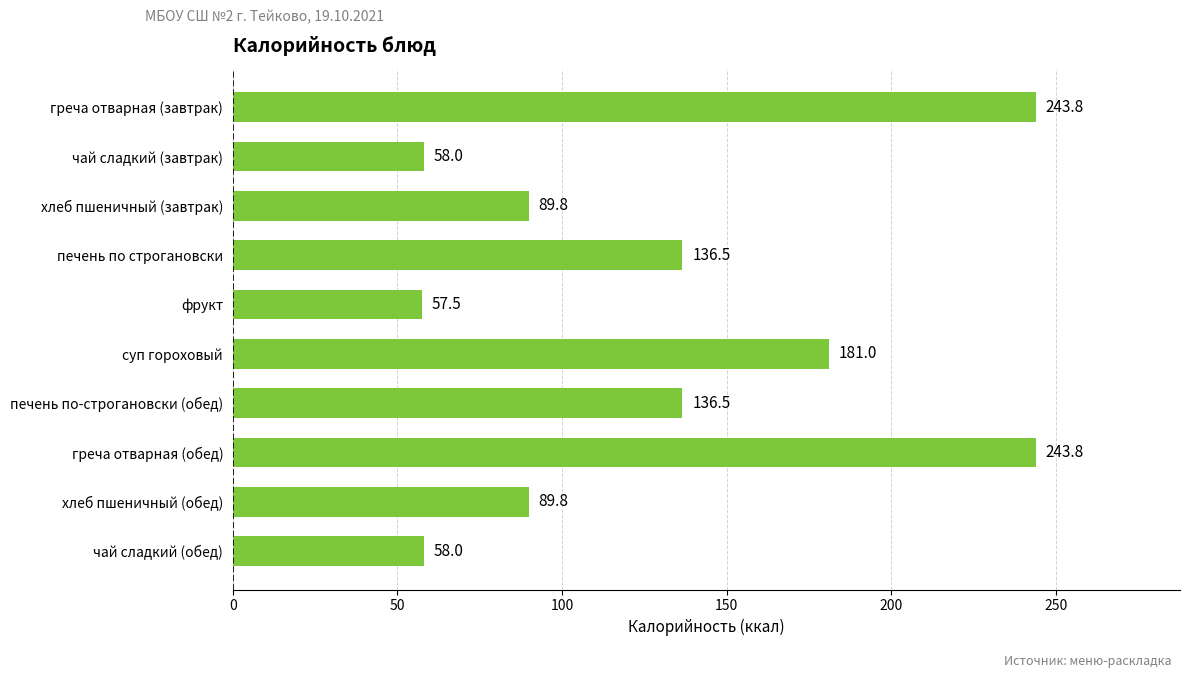

Which category has the lowest value across all series?

фрукт